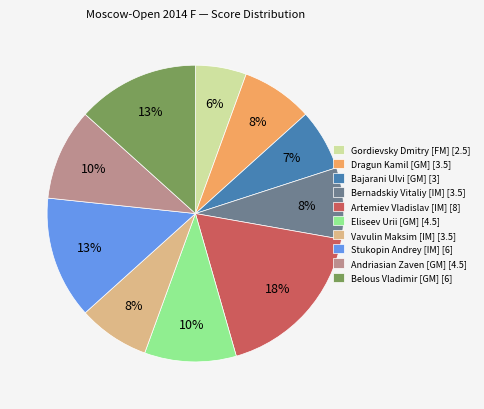

Which has a higher value, Bajarani Ulvi [GM] [3] or Belous Vladimir [GM] [6]?

Belous Vladimir [GM] [6]